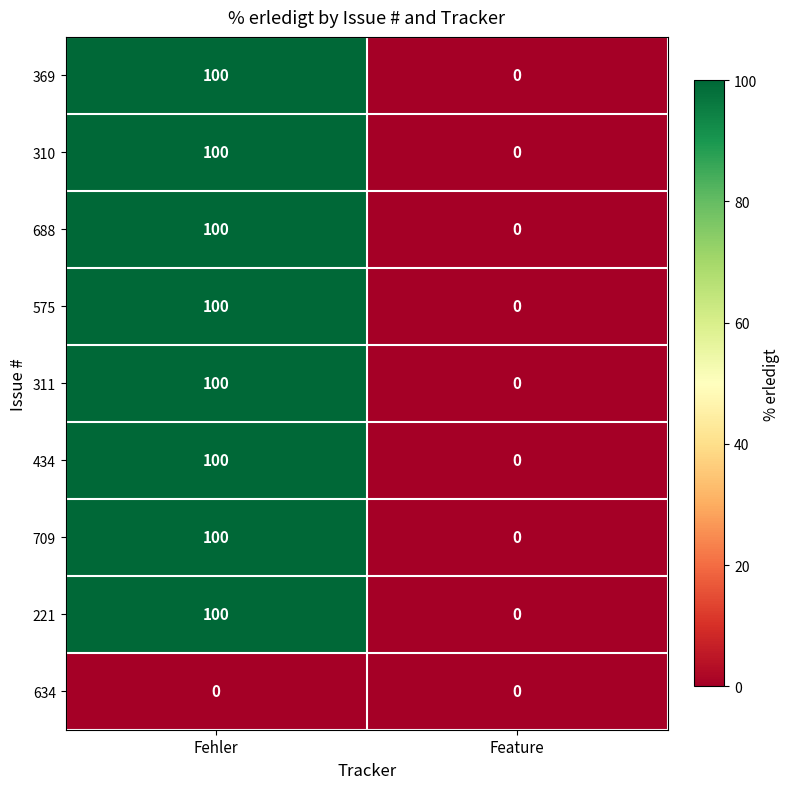

Which category has the lowest value in the 575 series?

Feature